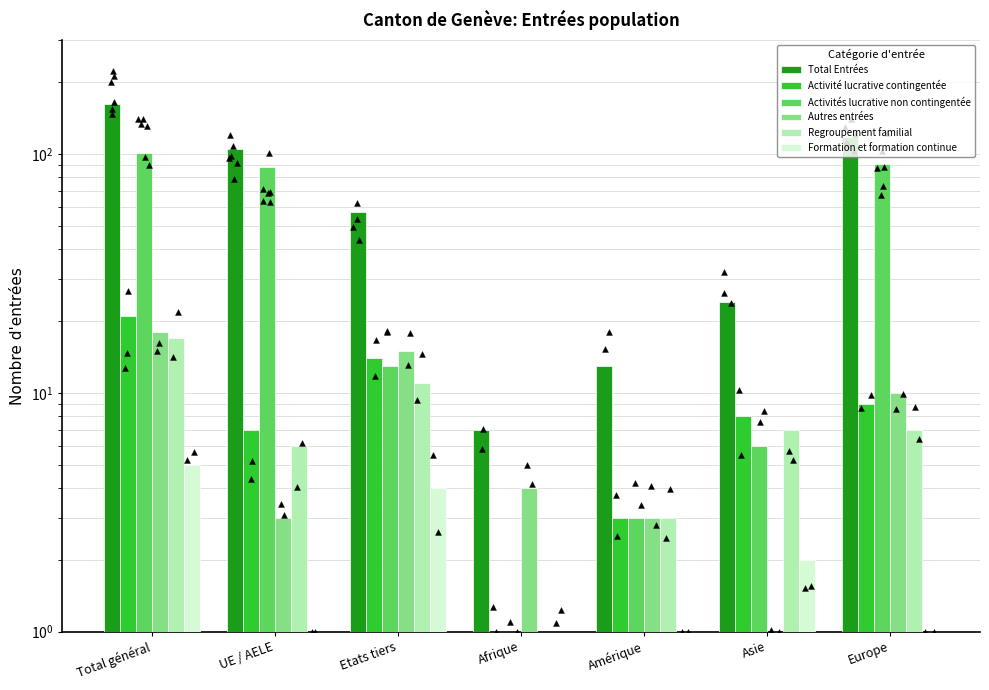

What are all the series names shown in the legend?

Total Entrées, Activité lucrative contingentée, Activités lucrative non contingentée, Autres entrées, Regroupement familial, Formation et formation continue